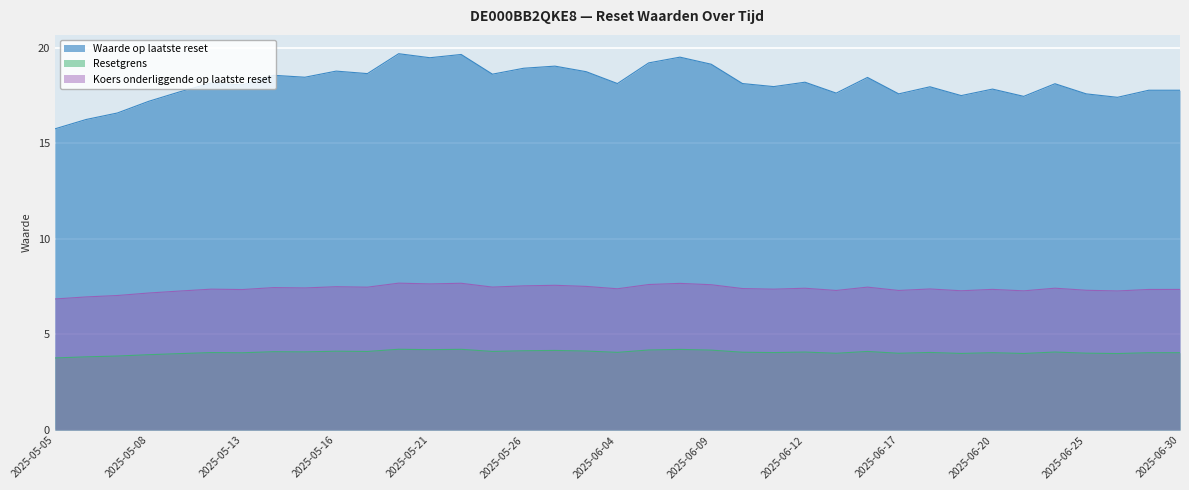

Rank the categories by Koers onderliggende op laatste reset value from highest to lowest.

2025-05-20, 2025-05-22, 2025-06-06, 2025-05-21, 2025-06-05, 2025-06-09, 2025-06-02, 2025-05-26, 2025-06-03, 2025-05-16, 2025-05-23, 2025-06-16, 2025-05-19, 2025-05-14, 2025-05-15, 2025-06-24, 2025-06-12, 2025-06-10, 2025-06-04, 2025-06-18, 2025-05-12, 2025-06-11, 2025-06-20, 2025-06-30, 2025-06-27, 2025-05-13, 2025-06-25, 2025-06-13, 2025-06-17, 2025-06-19, 2025-06-23, 2025-06-26, 2025-05-09, 2025-05-08, 2025-05-07, 2025-05-06, 2025-05-05